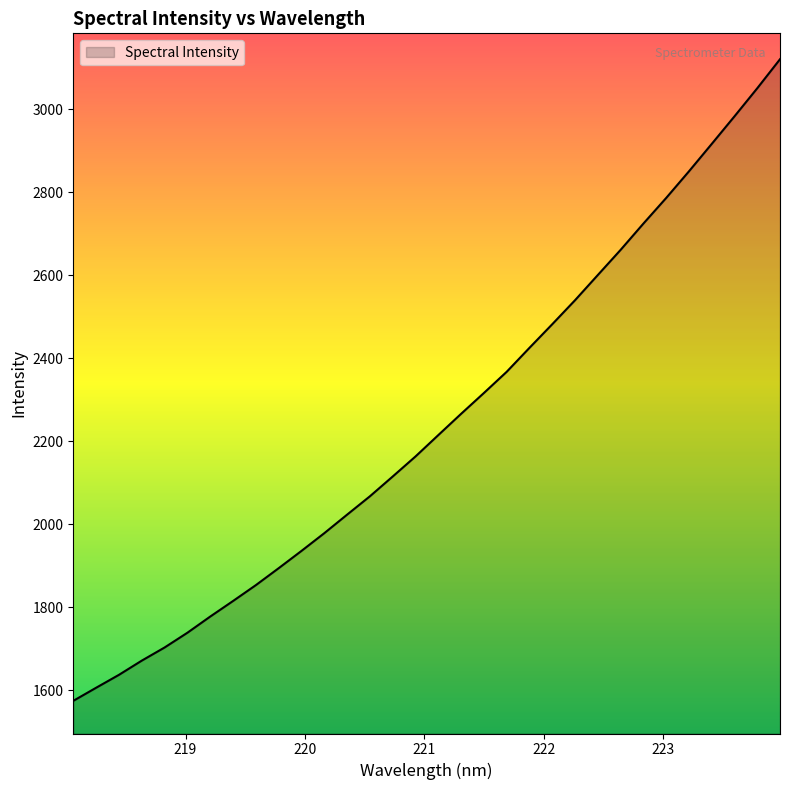

What is the smallest value displayed?

1573.9